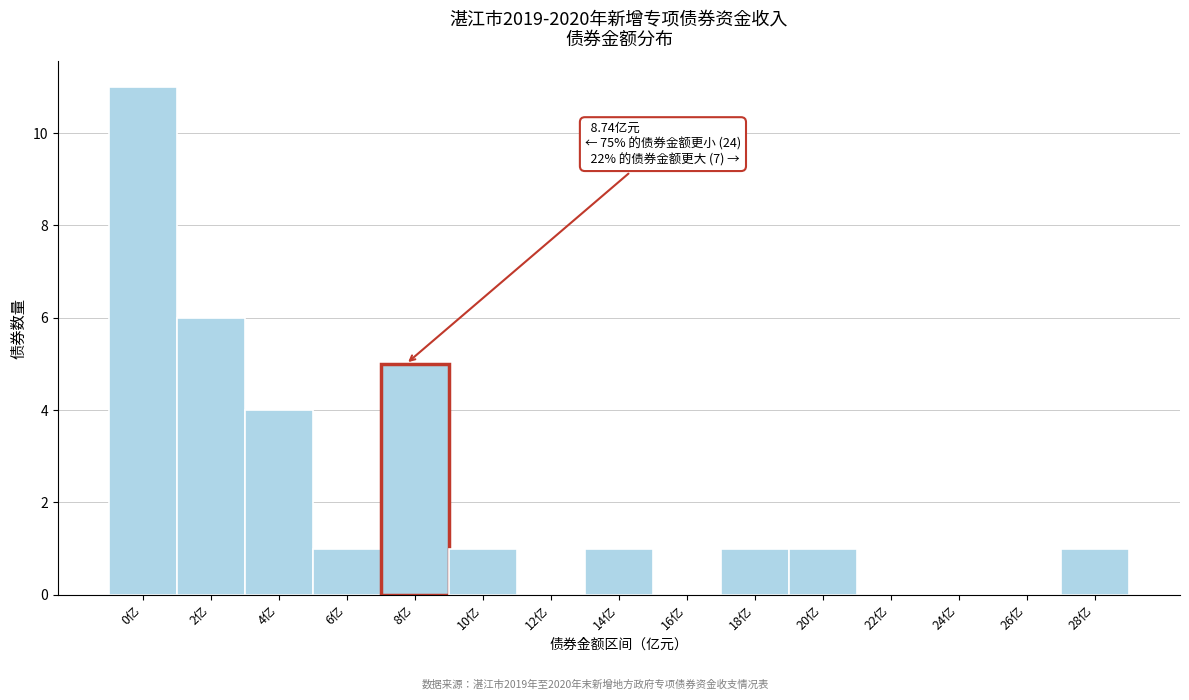

Reading left to right, what are all the values shown in this chart?

0亿=11	2亿=6	4亿=4	6亿=1	8亿=5	10亿=1	12亿=0	14亿=1	16亿=0	18亿=1	20亿=1	22亿=0	24亿=0	26亿=0	28亿=1